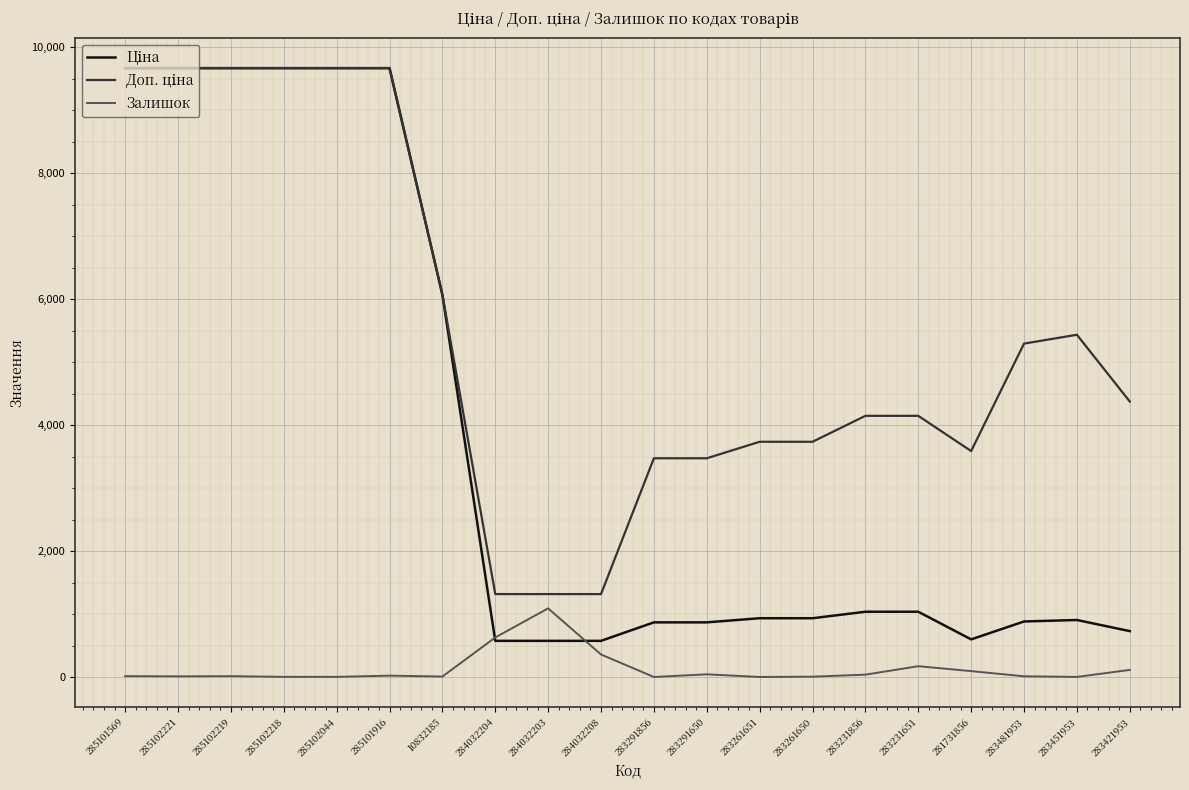

The Залишок series shows 3.0 at 285102218. True or false?

True